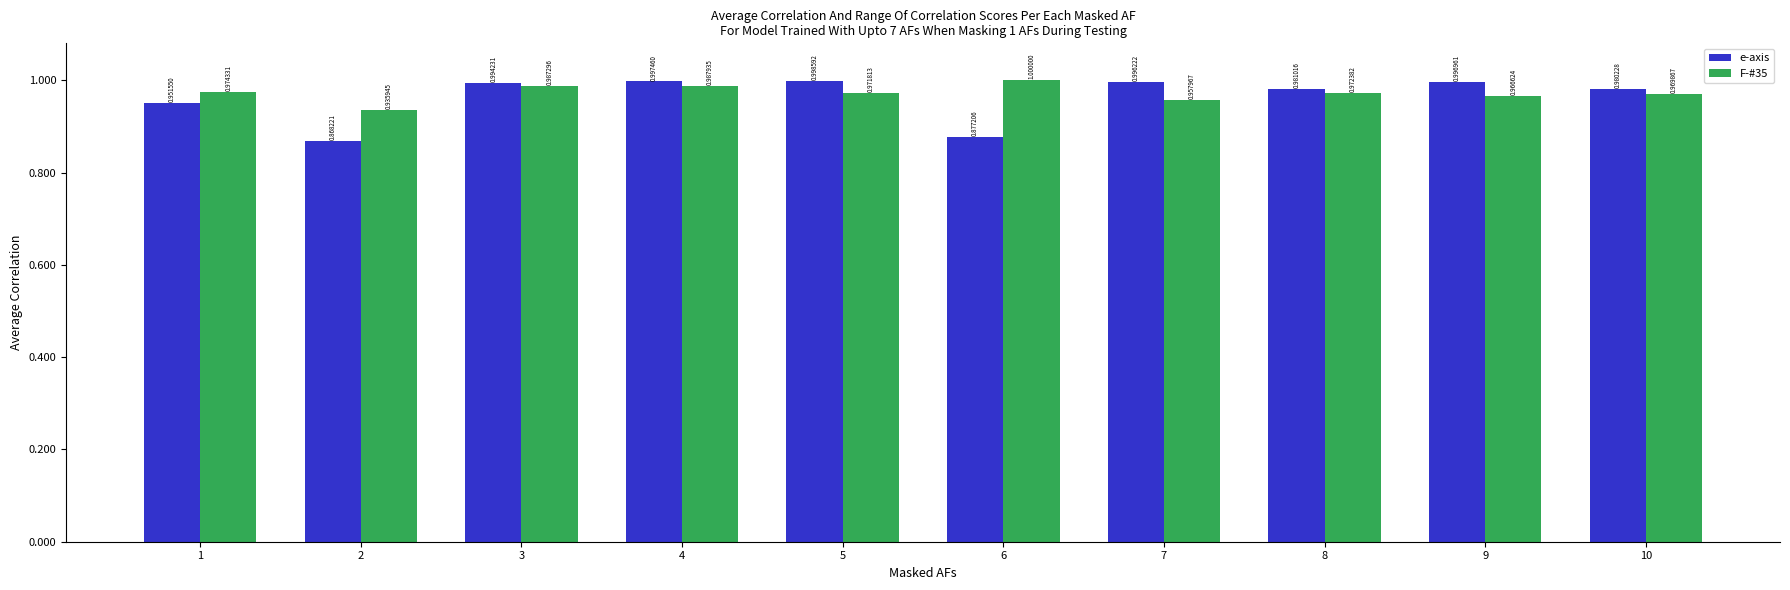

How many groups of bars are there?

10